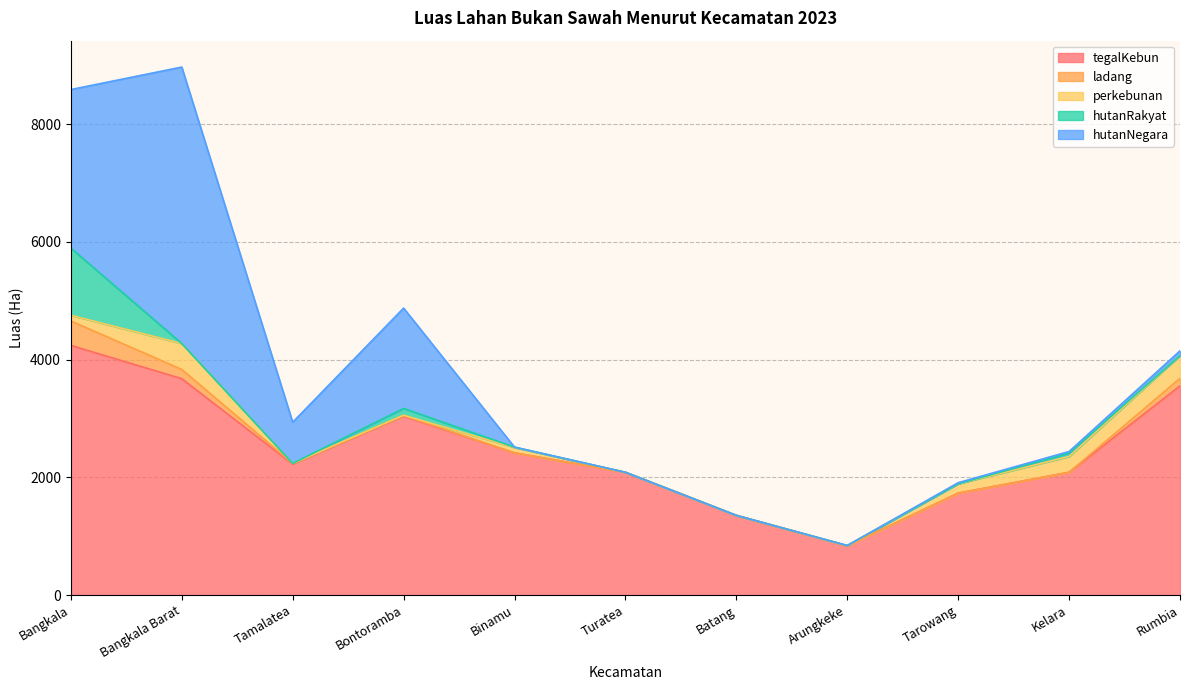

How many interior local peaks does the tegalKebun series have?

1